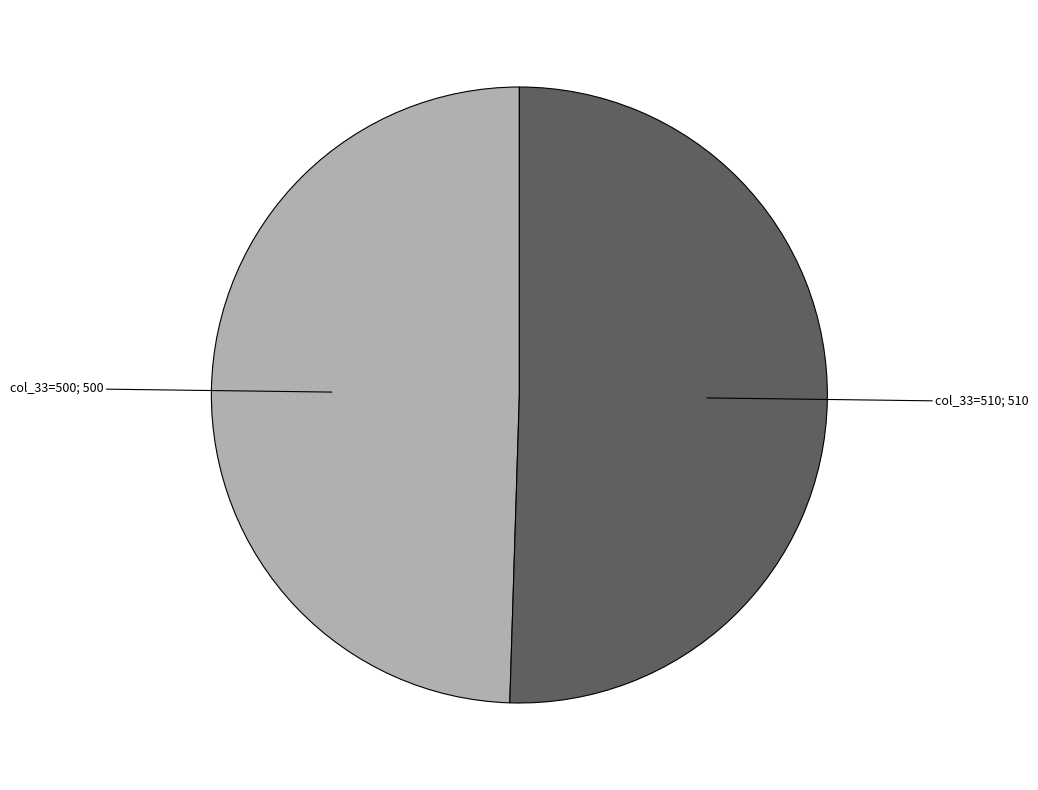

Count the number of slices in the pie.

2